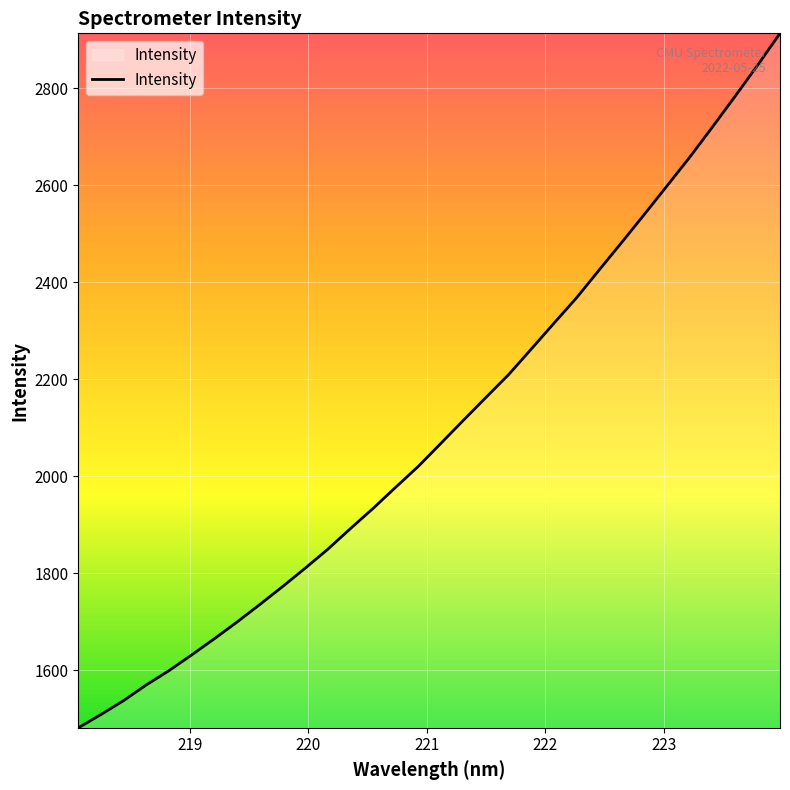

What is the maximum value shown in the chart?

2913.7